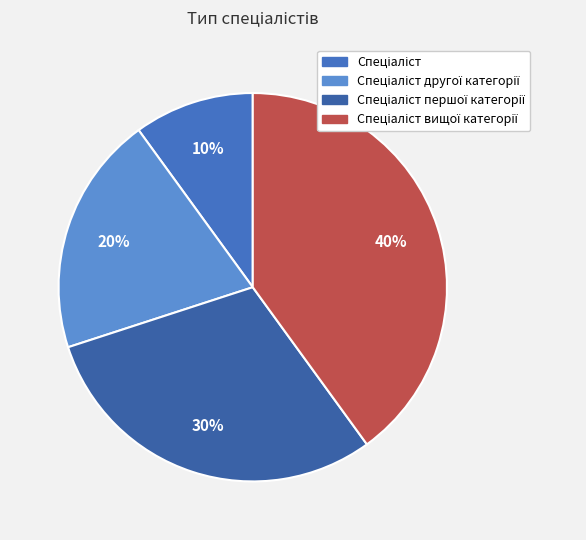

To the nearest percent, what portion does Спеціаліст represent?

10%